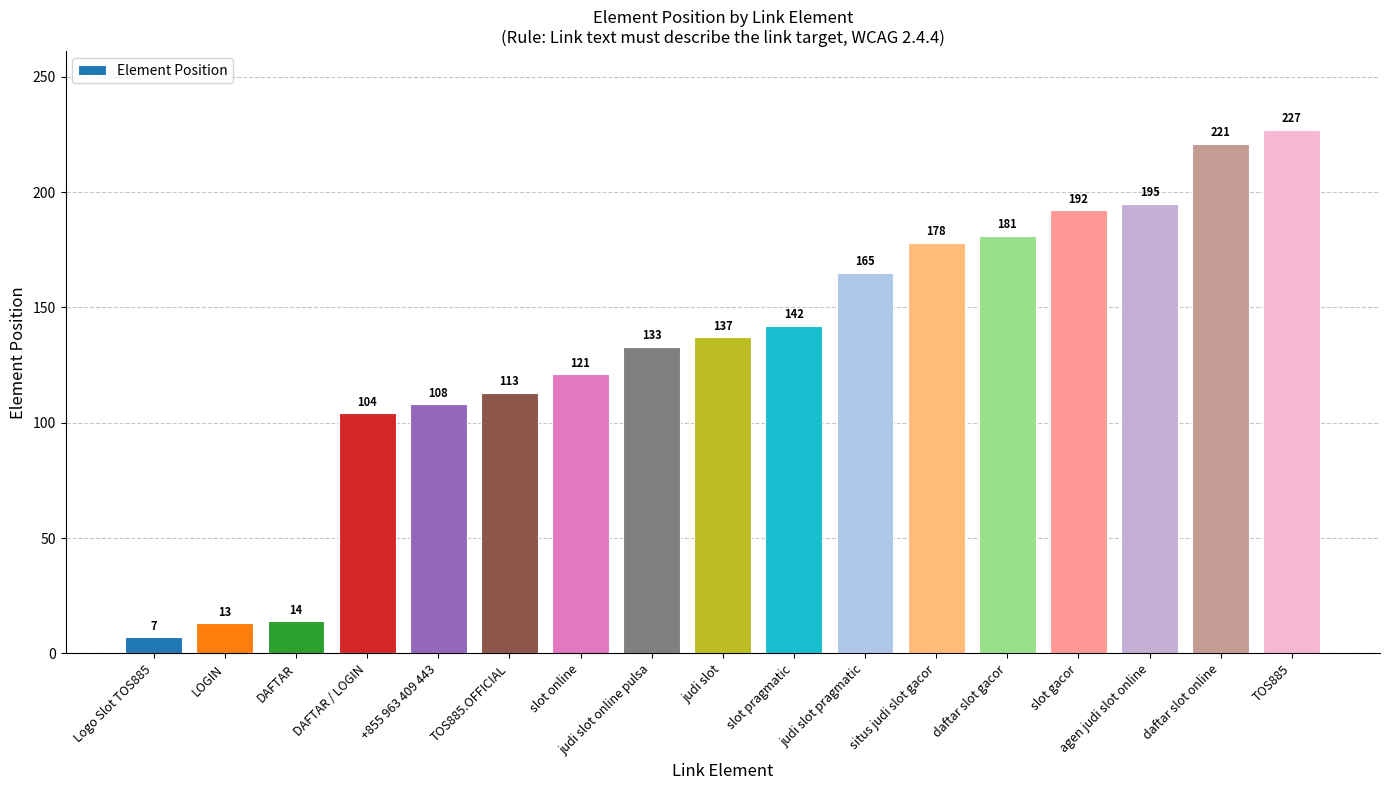

How many values are below 137?

8